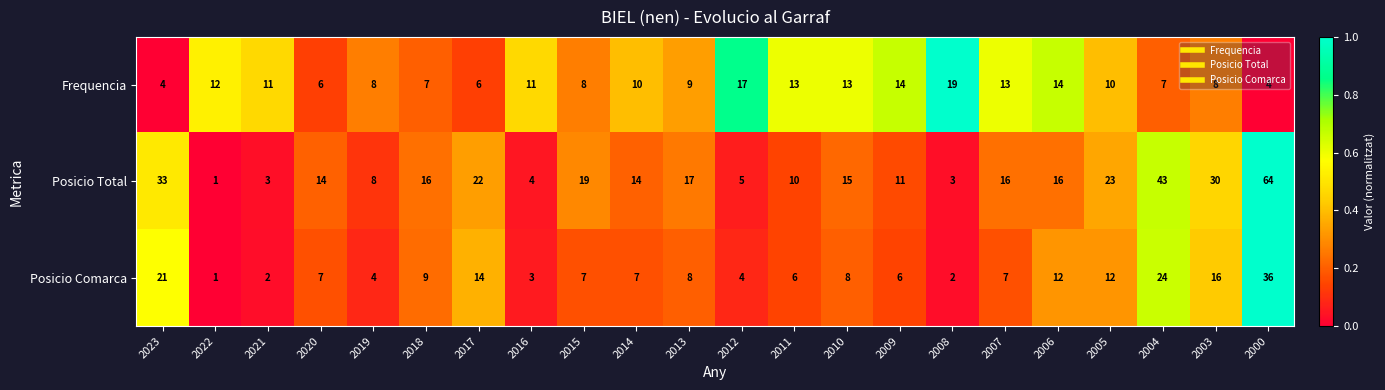

At 2017, list the series in order from largest to smallest.

Posicio Total, Posicio Comarca, Frequencia